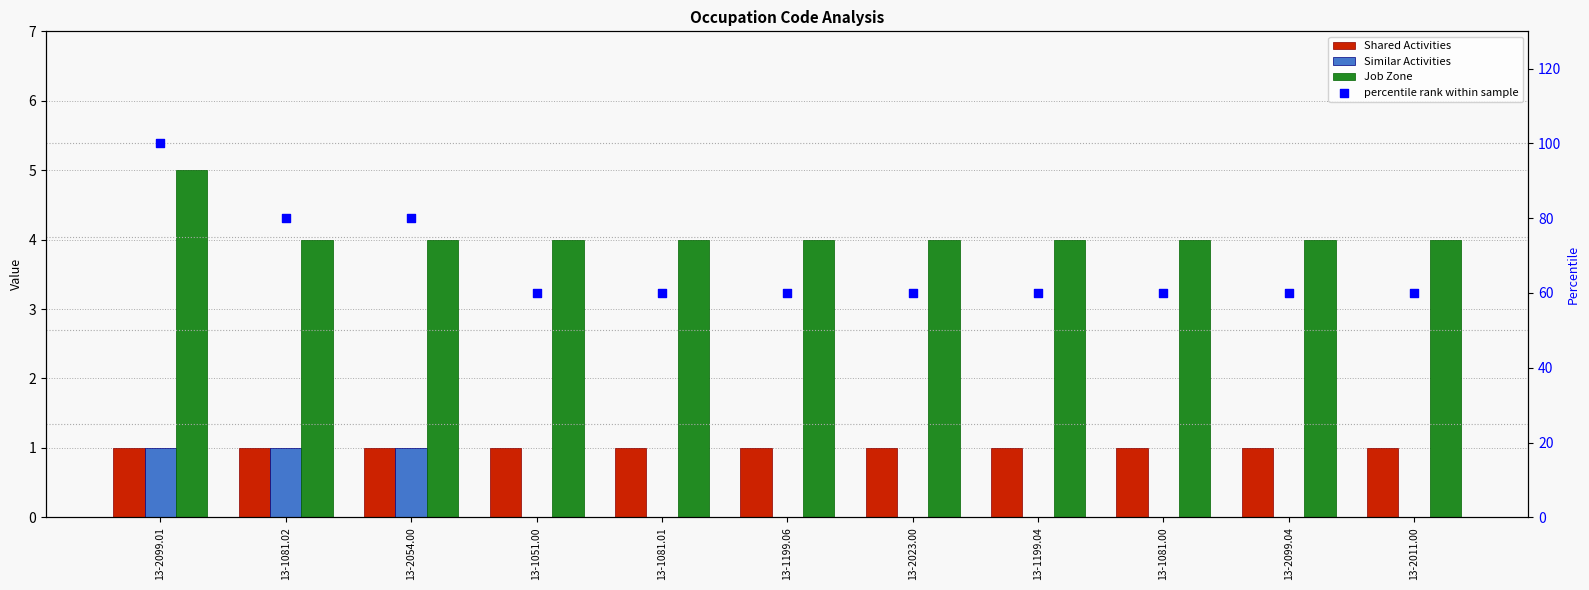

Which series has the largest total across all categories?

percentile rank within sample